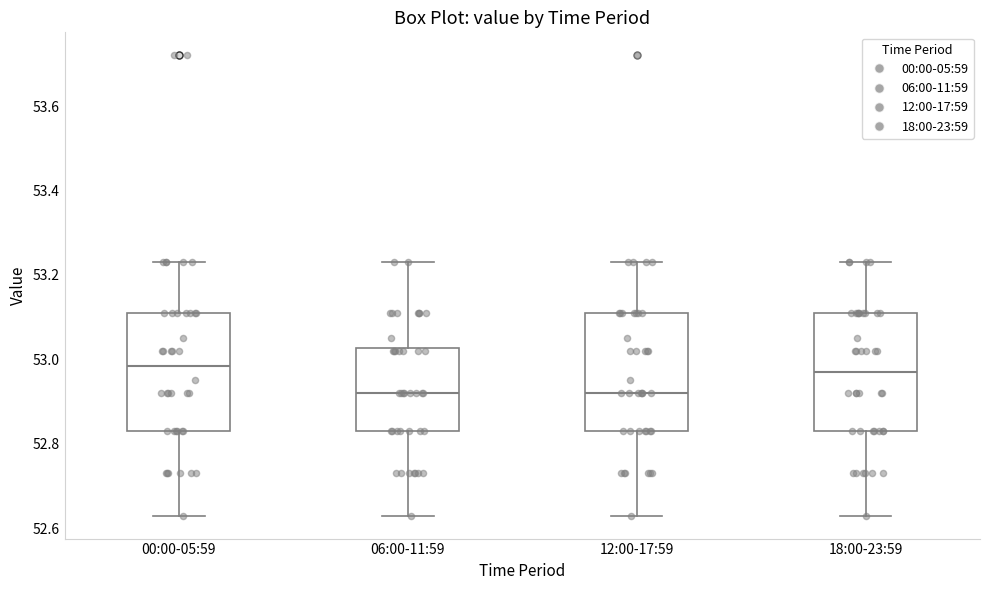

Reading left to right, read every box against the y-axis: the position of its median line, the range the box covers, and the ends of its whiskers. The values are not printed on the chart, so give them approximately, as read against the axis.

00:00-05:59: median 52.98, box 52.84 to 53.12, whiskers 52.64 to 53.24
06:00-11:59: median 52.92, box 52.84 to 53.02, whiskers 52.64 to 53.24
12:00-17:59: median 52.92, box 52.84 to 53.12, whiskers 52.64 to 53.24
18:00-23:59: median 52.98, box 52.84 to 53.12, whiskers 52.64 to 53.24